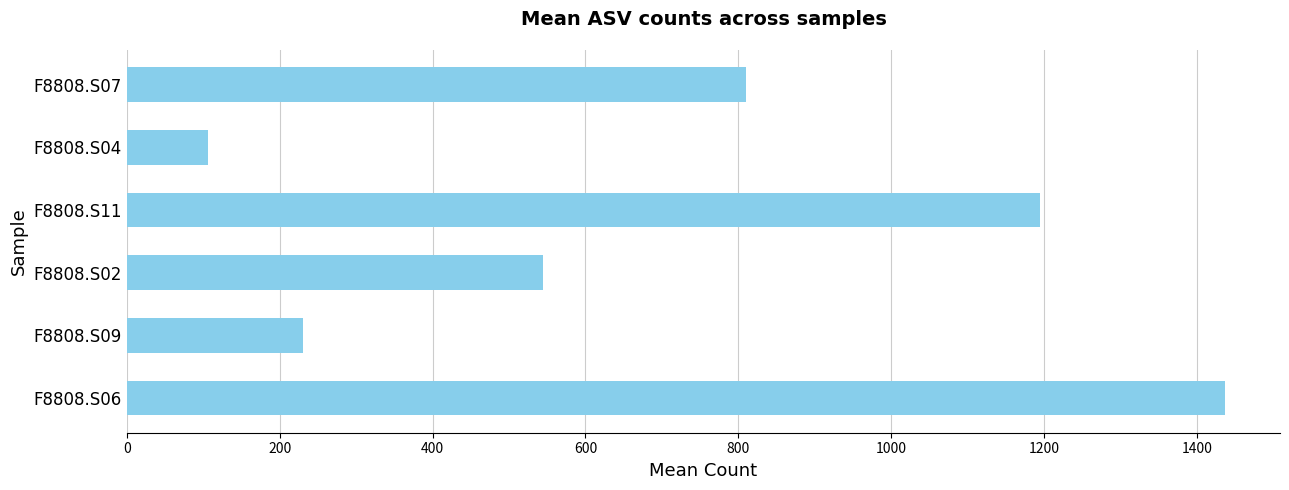

How many series are shown in this chart?

1